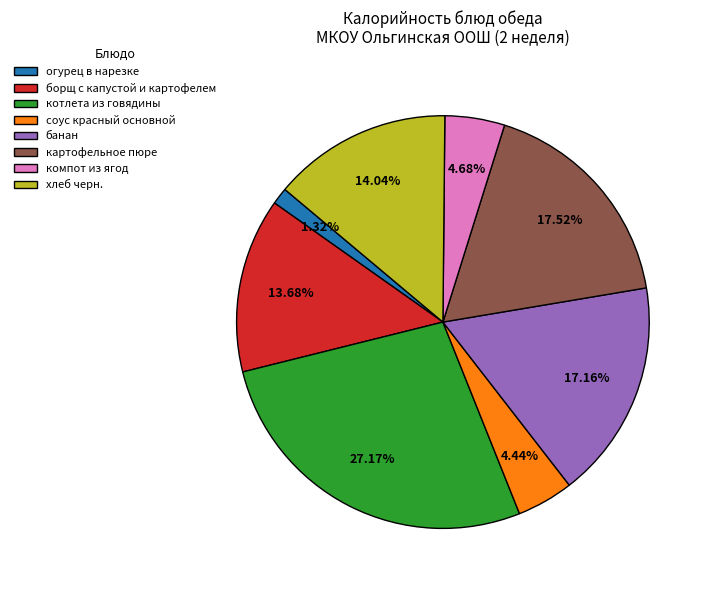

Does any single category account for the majority?

No